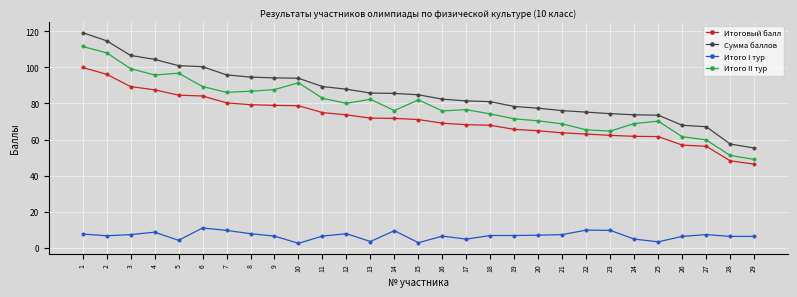

True or false: Итого I тур and Сумма баллов intersect in this chart.

False